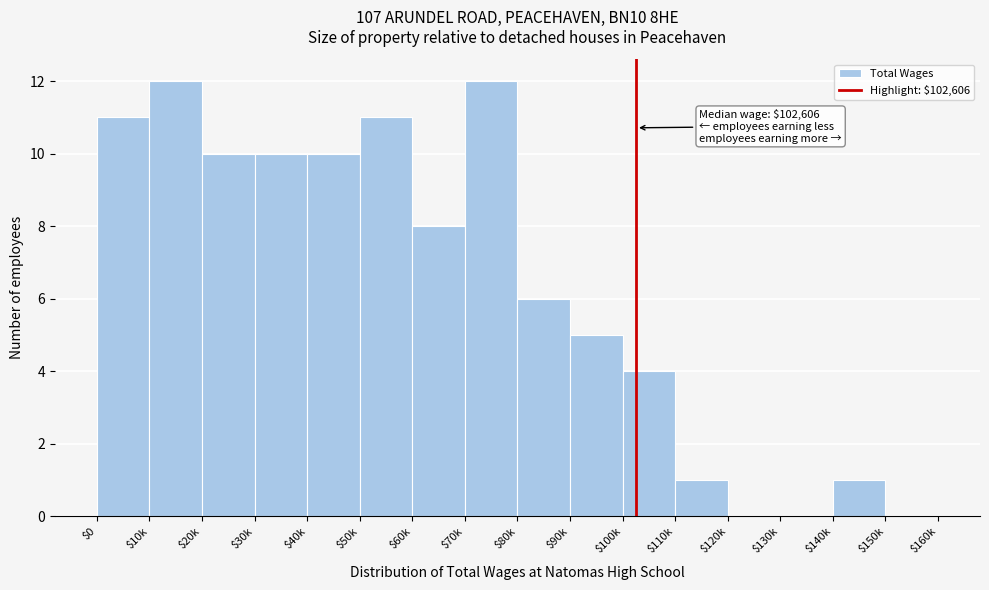

Is it true that the value at $140k is 1?

True